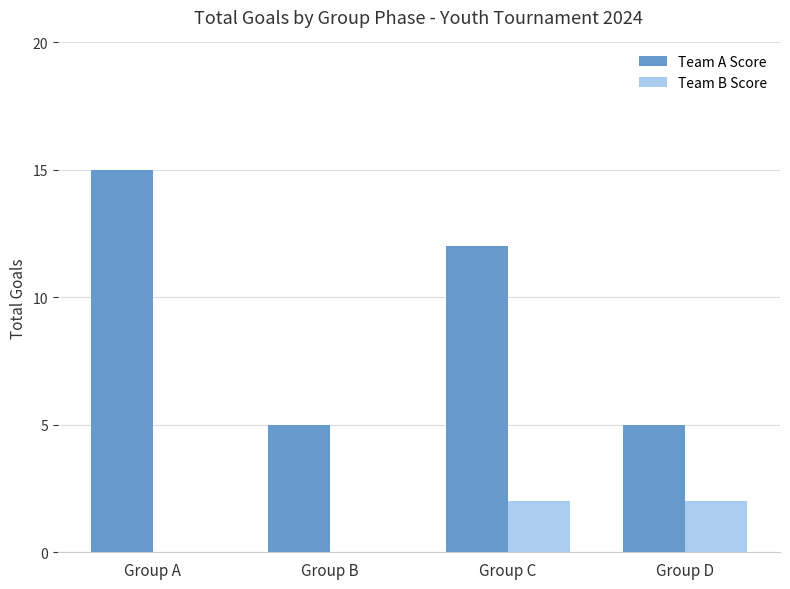

What is the sum of all Team A Score values?

37